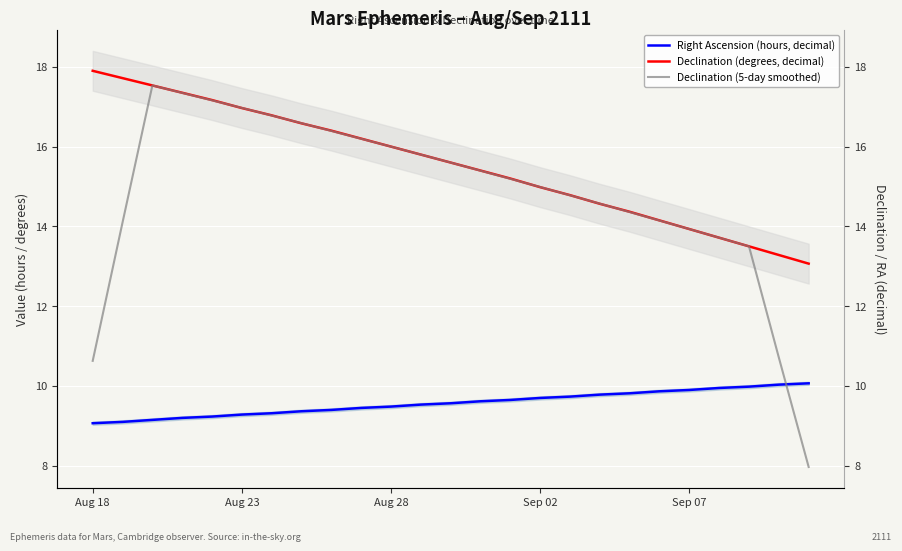

True or false: Declination (5-day smoothed) has a value of 22.5 at 14.

False